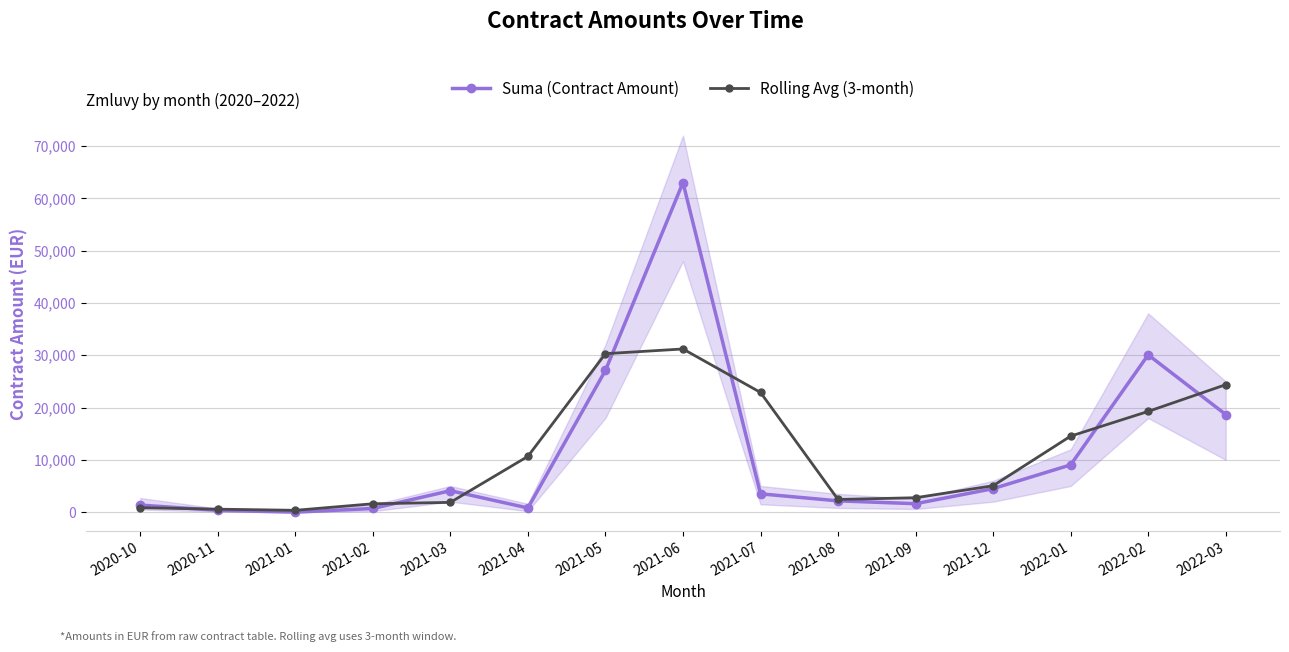

At which category does Suma (Contract Amount) reach its first local valley?

2021-01